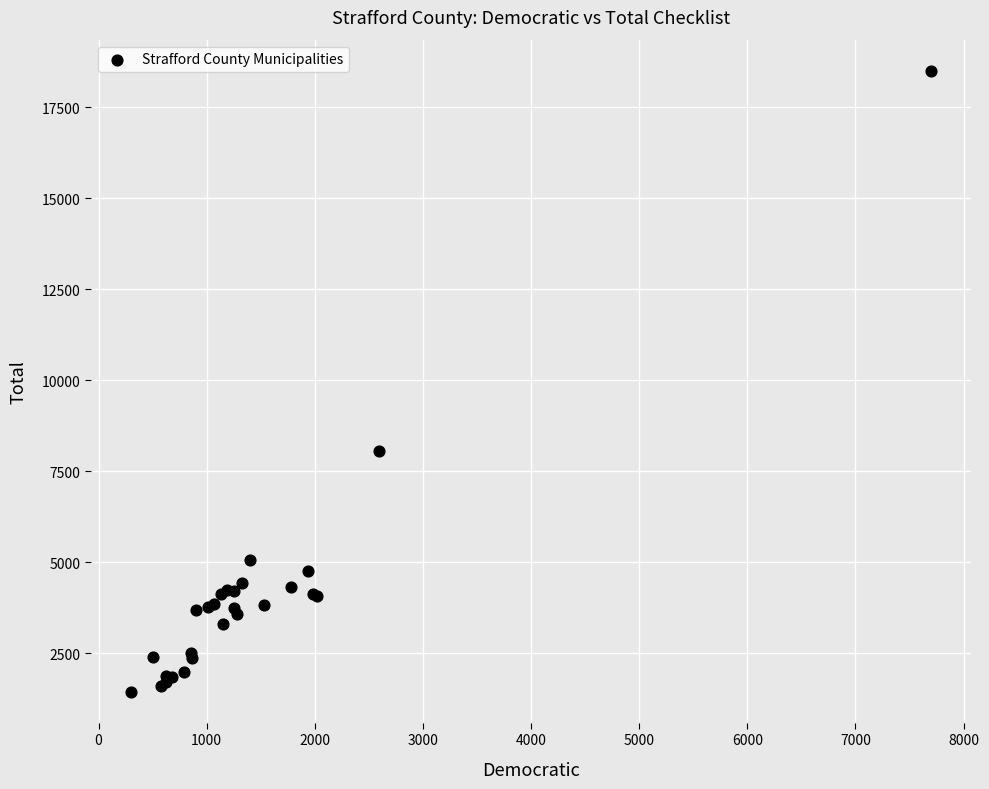

What Y value in the scatter plot is closest to 9976?

8056